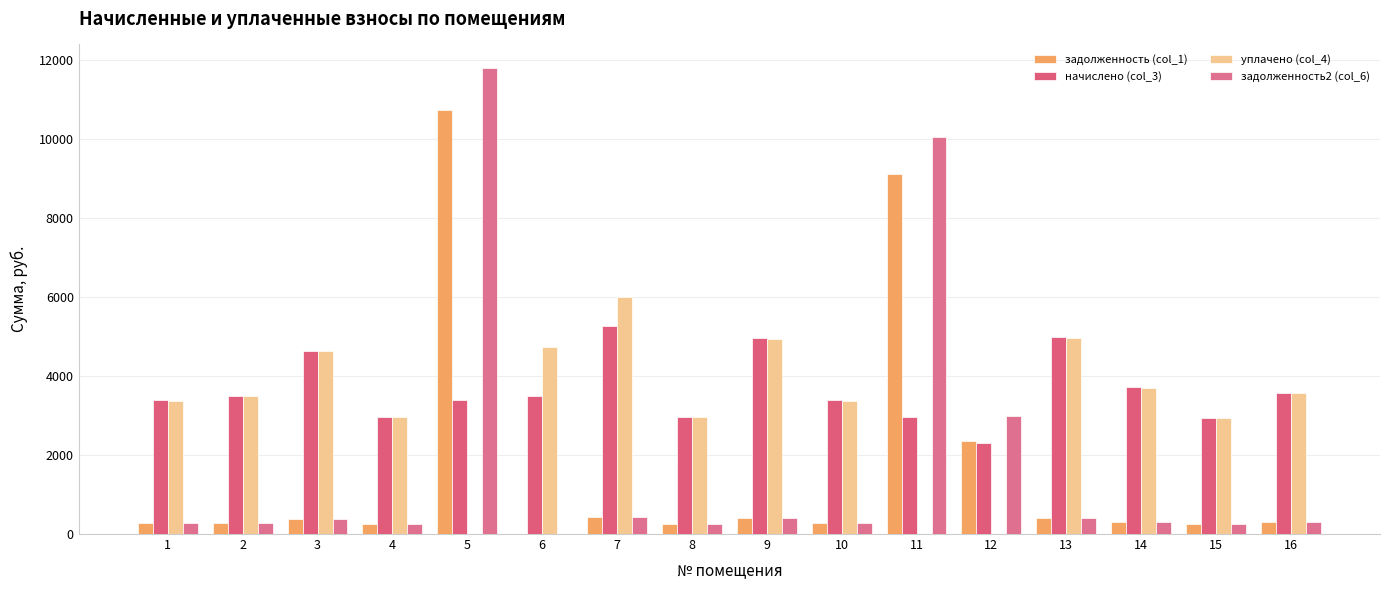

What is the approximate value of задолженность (col_1) at 16?

298.1